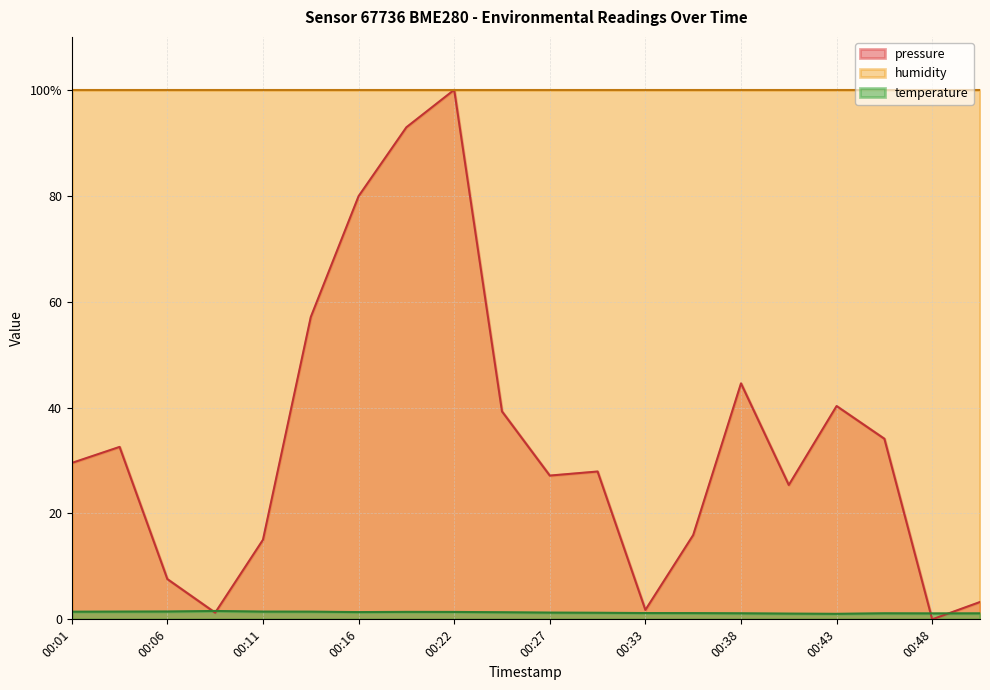

What is the difference between the pressure values at 00:16 and 00:38?

35.4